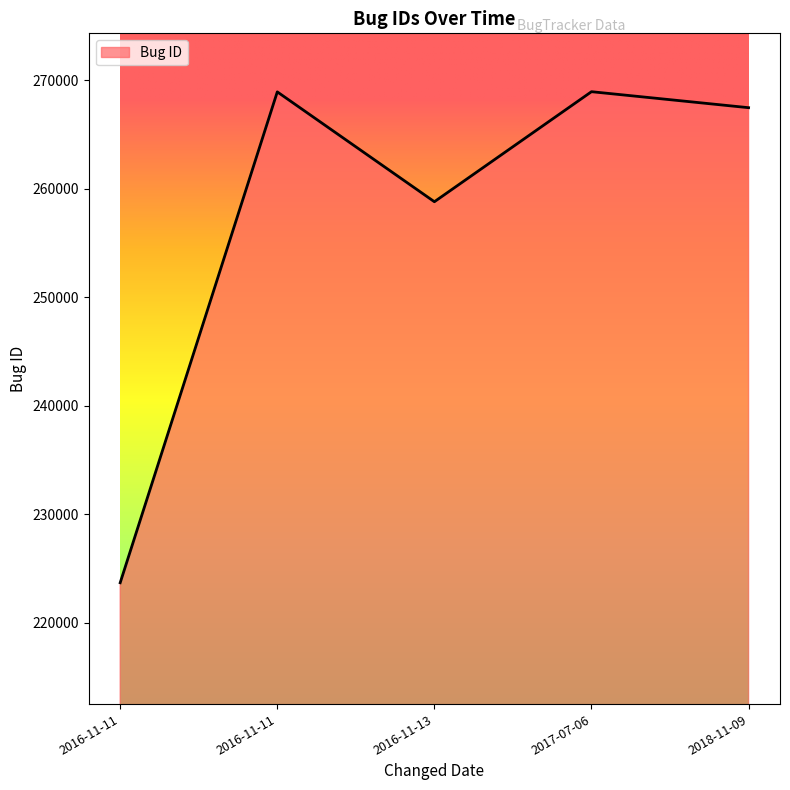

Reading left to right, extract all data points from this chart.

223702	268945	258820	268962	267488